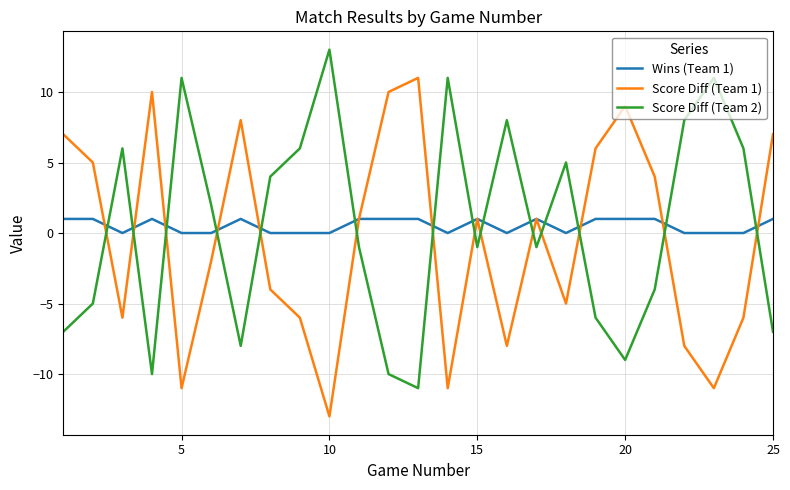

After their last crossing, which series has the higher values: Score Diff (Team 1) or Score Diff (Team 2)?

Score Diff (Team 1)